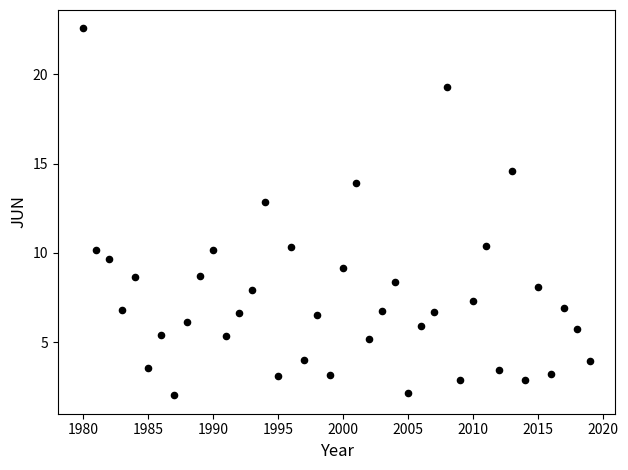

What Y value in the scatter plot is closest to 12?

12.8